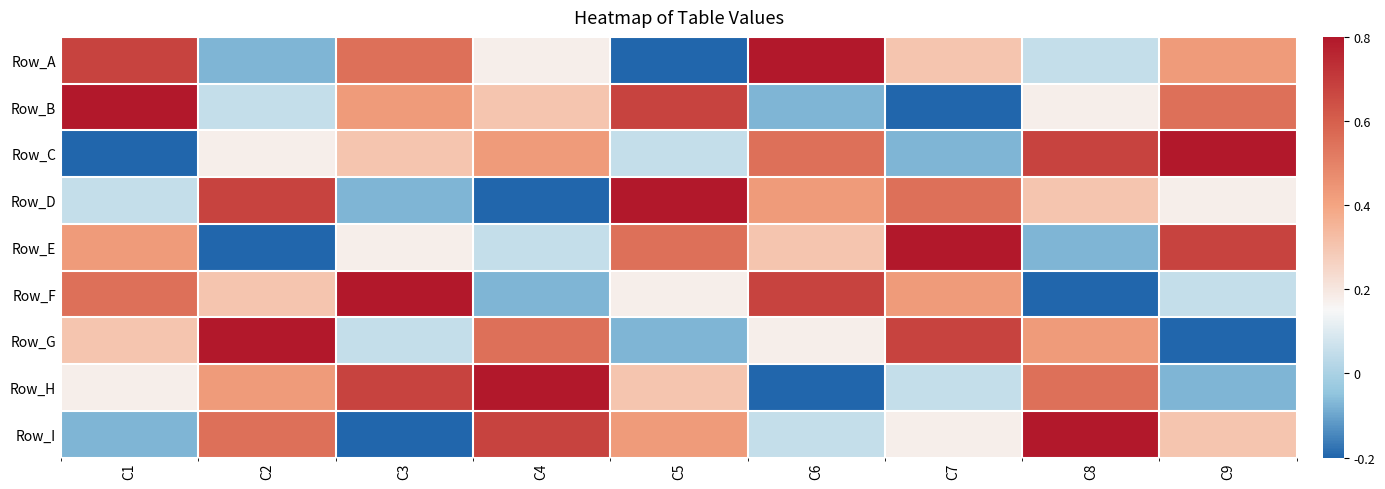

Rank the series at C8 from lowest to highest value.

Row_F, Row_E, Row_A, Row_B, Row_D, Row_G, Row_H, Row_C, Row_I